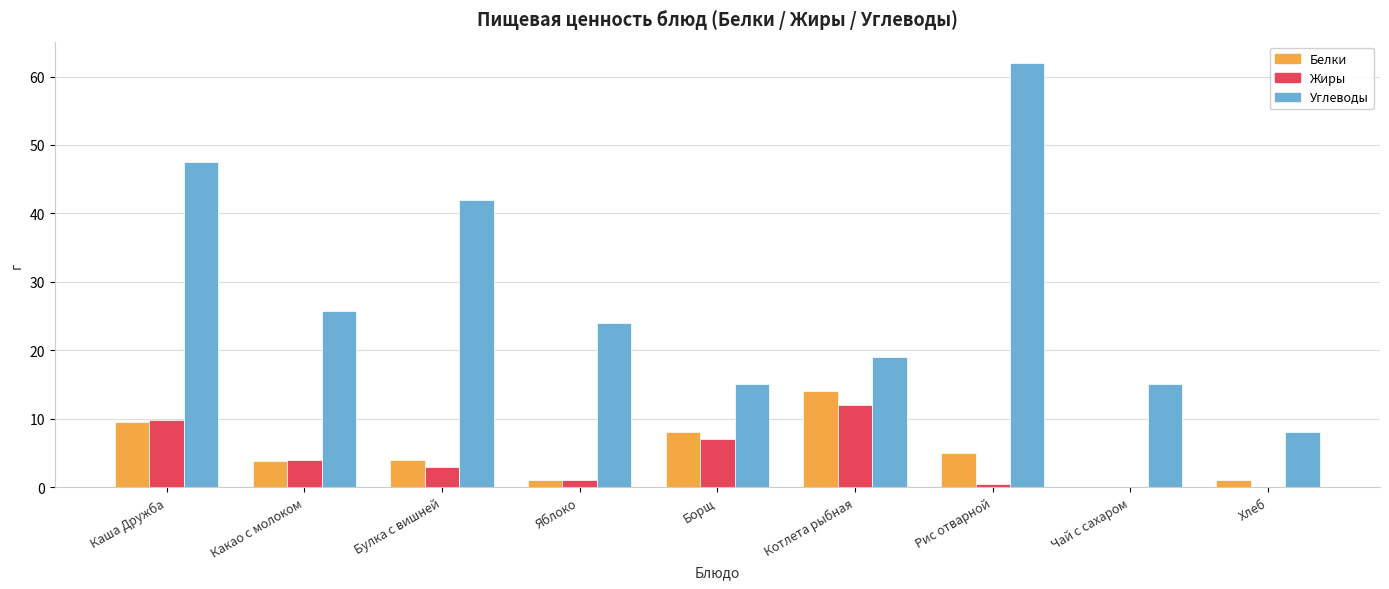

Which series has the largest total across all categories?

Углеводы